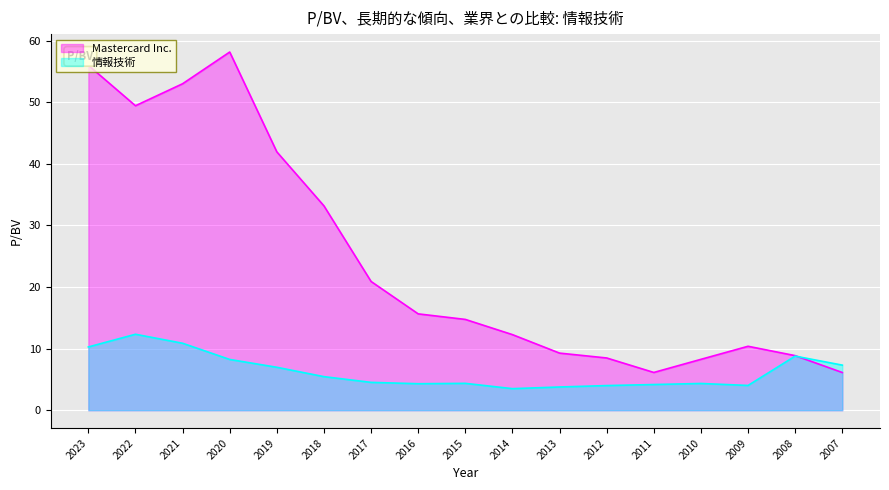

The value of Mastercard Inc. at 2010 is 11.9. True or false?

False